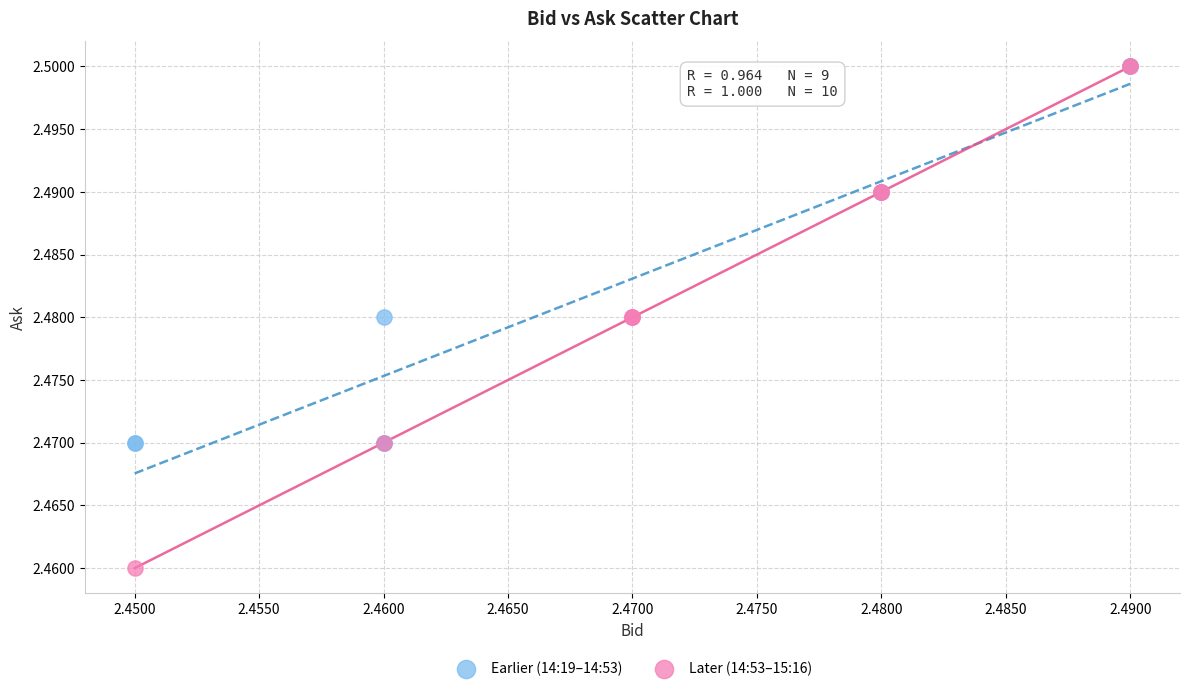

Which series reaches the minimum Y coordinate?

Later (14:53–15:16)